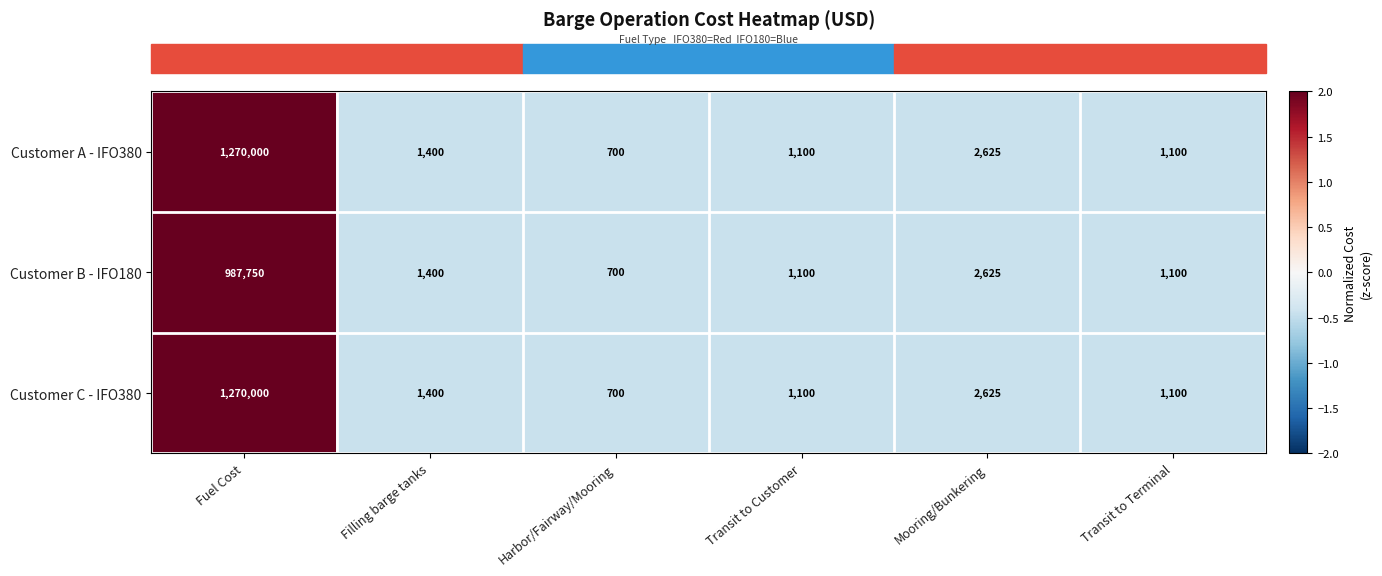

Reading right to left, extract all data points from this chart.

Customer A - IFO380: 1100	2625	1100	700	1400	1270000
Customer B - IFO180: 1100	2625	1100	700	1400	987750
Customer C - IFO380: 1100	2625	1100	700	1400	1270000